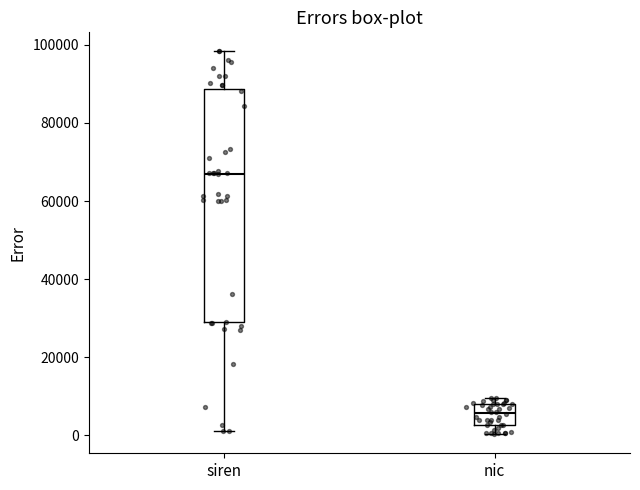

Which box is the tallest, from its lower edge to its upper edge?

siren